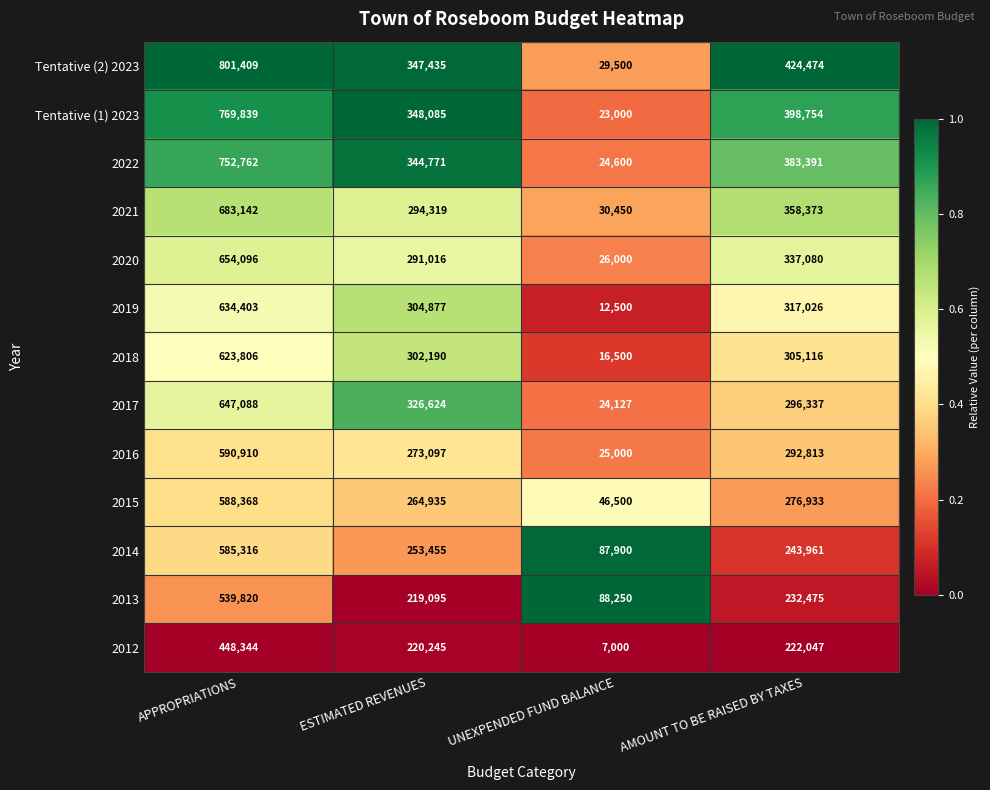

Where is Tentative (1) 2023 nearest to the value 396419?

AMOUNT TO BE RAISED BY TAXES